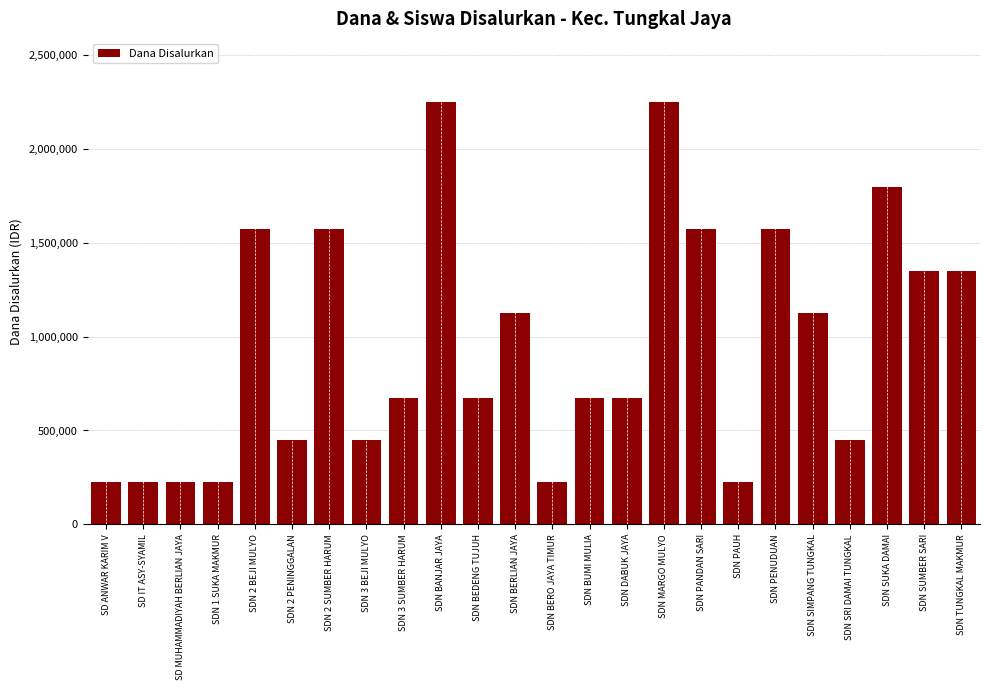

Is it true that the value at SDN 3 SUMBER HARUM is 287305?

False